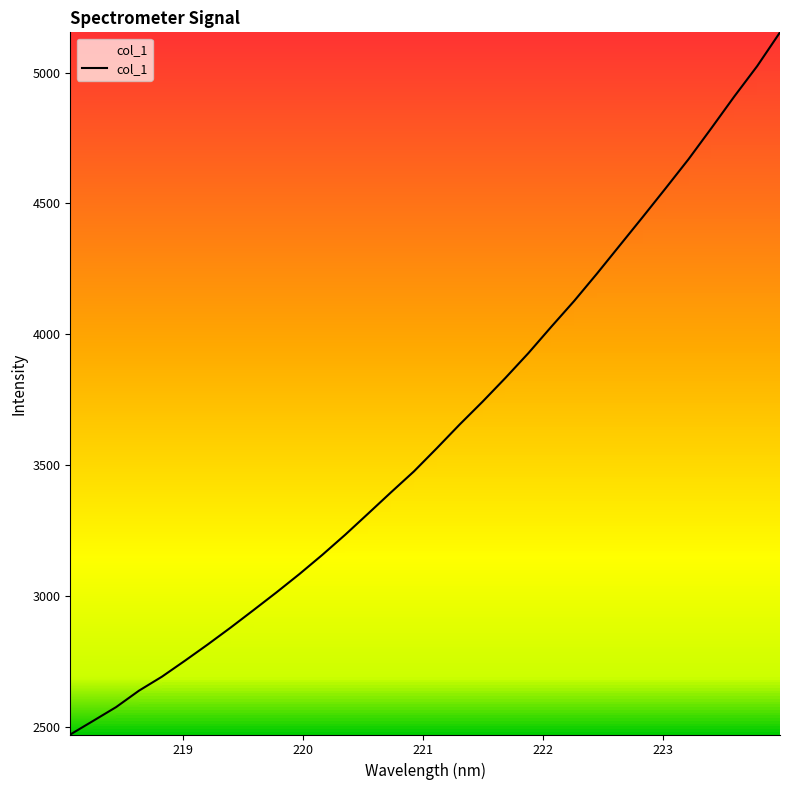

What is the difference between the maximum and minimum values?

2682.5